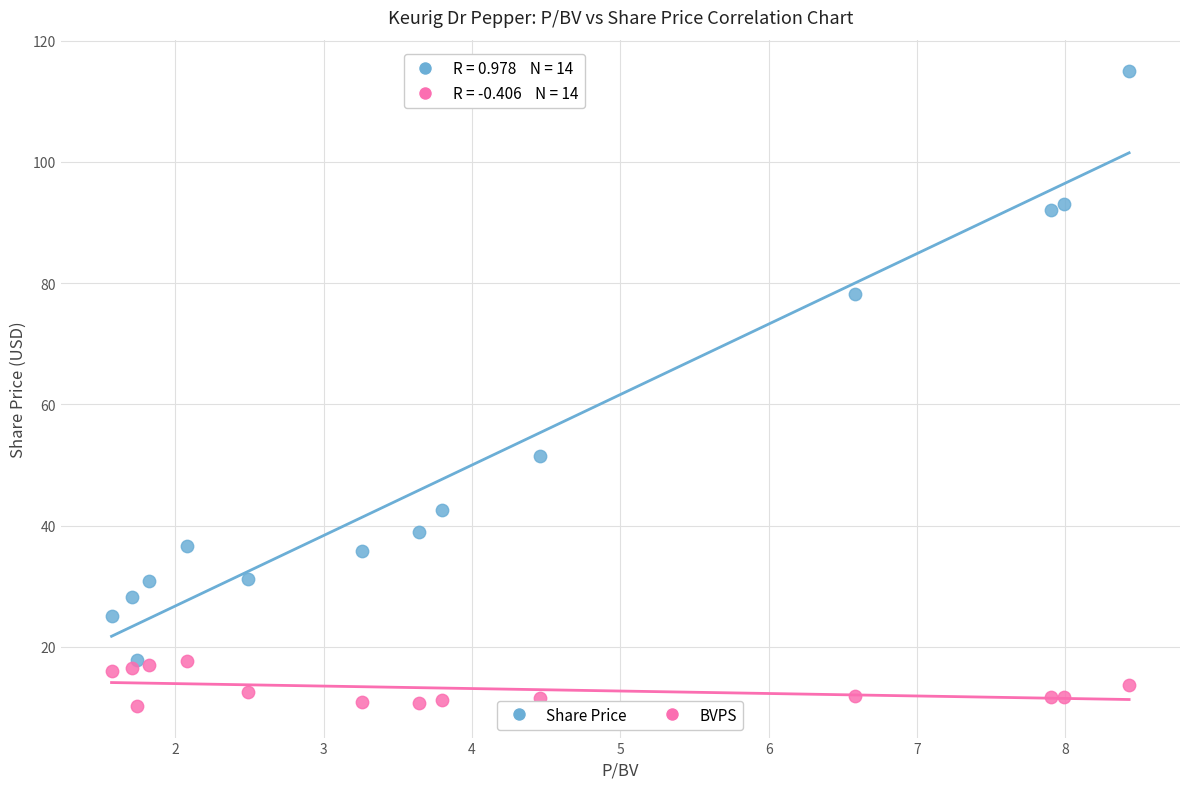

Which series has the largest Y range (max minus min)?

Share Price